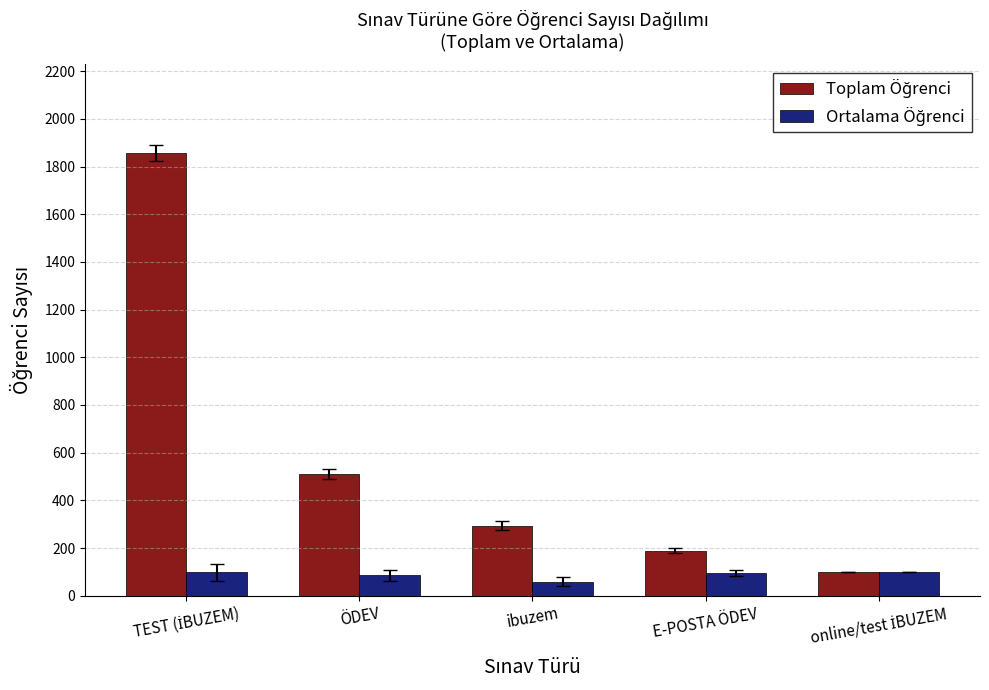

What is the total value across all series at ÖDEV?

595.0